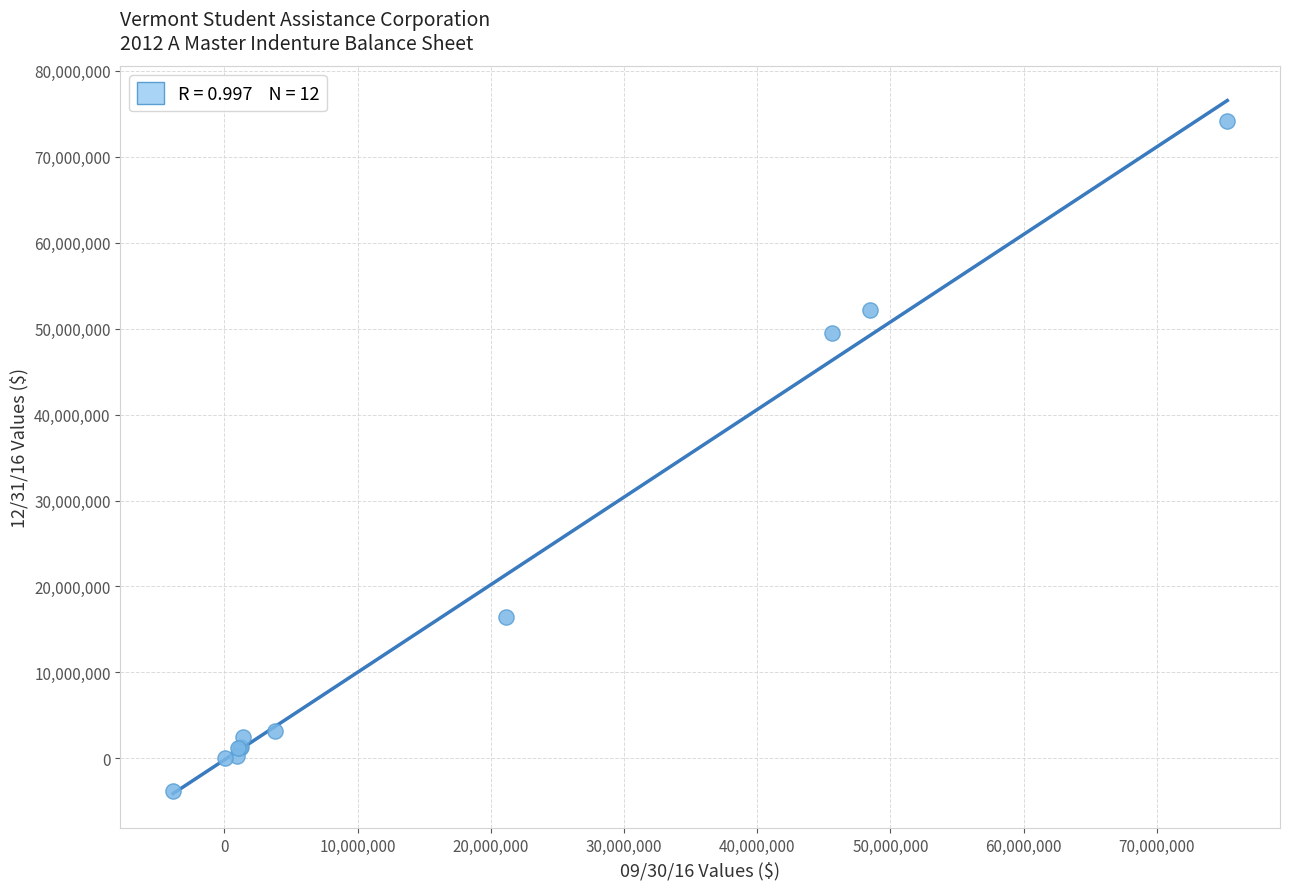

What Y value in the scatter plot is closest to 35165787?

49454274.1